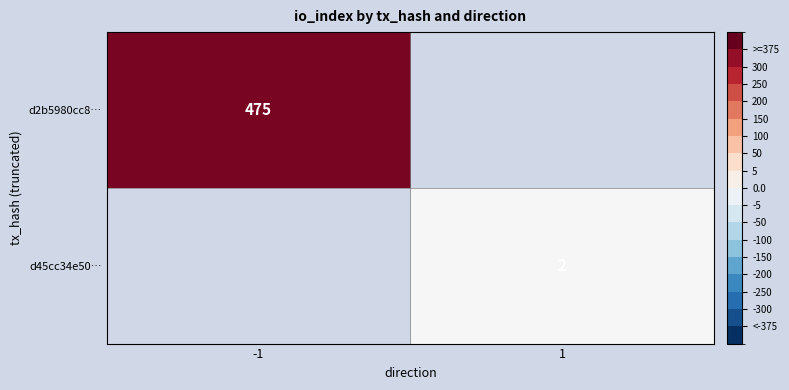

The d45cc34e50… series shows 2 at 1. True or false?

True